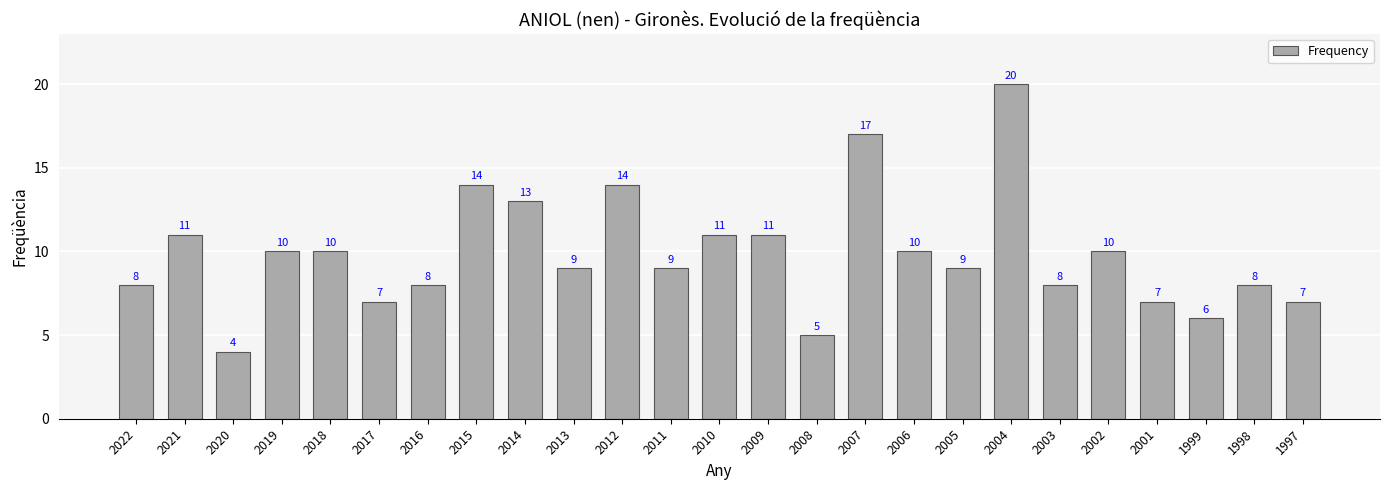

What is the difference between the maximum and minimum values?

16